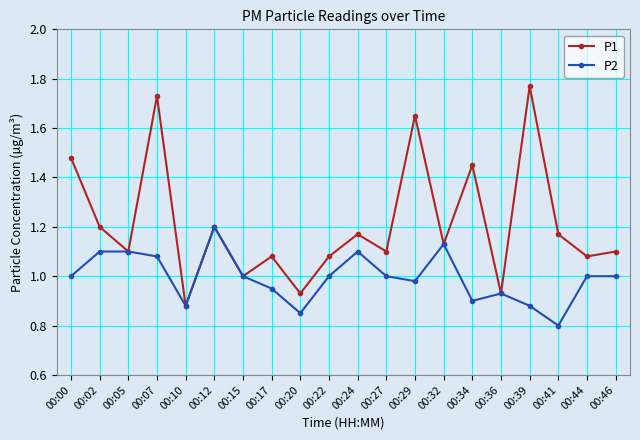

The P2 series shows 1.1 at 00:07. True or false?

True